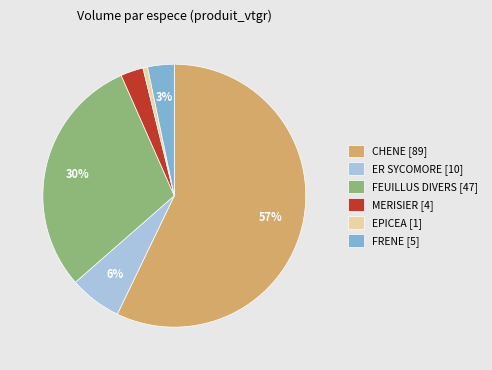

True or false: FEUILLUS DIVERS accounts for 30% of the total.

True